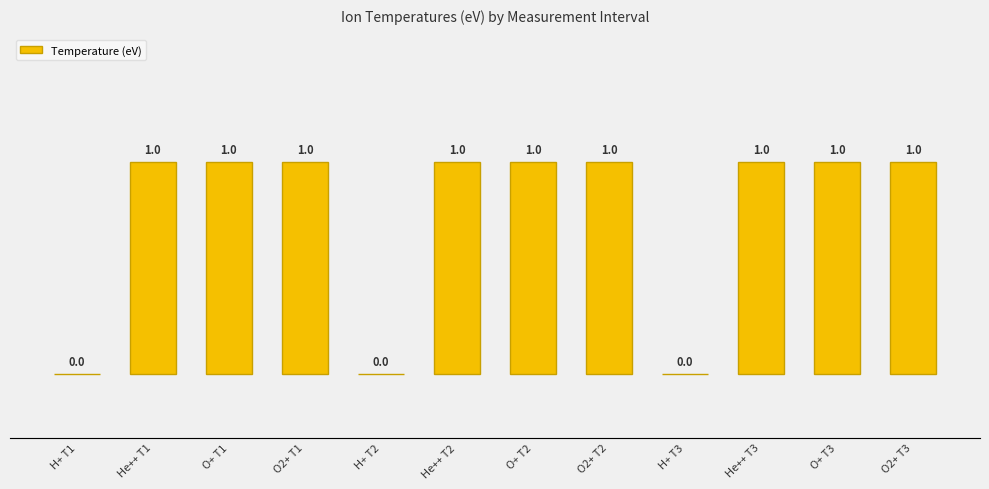

Reading left to right, list all the values displayed in this chart.

0	1	1	1	0	1	1	1	0	1	1	1